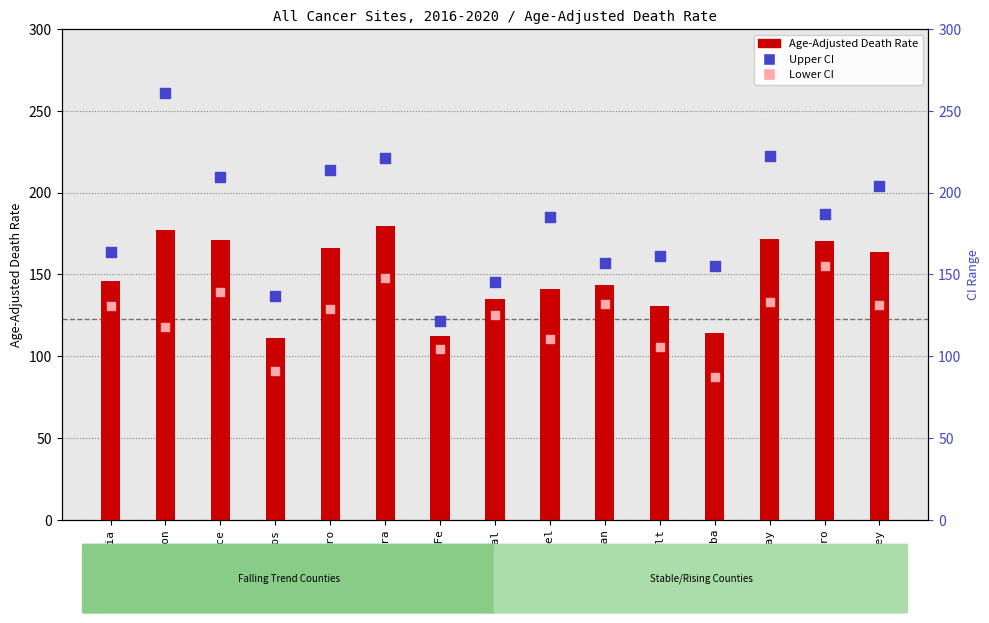

At how many categories does at least one series exceed 219?

3